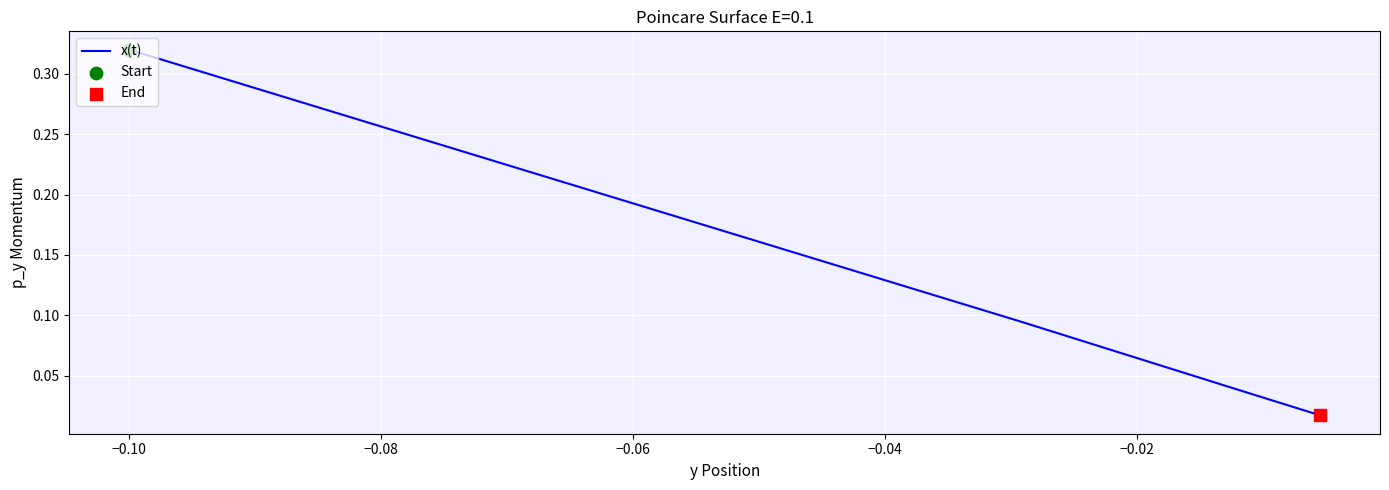

True or false: there are more than 2 points higher than both neighbors.

False